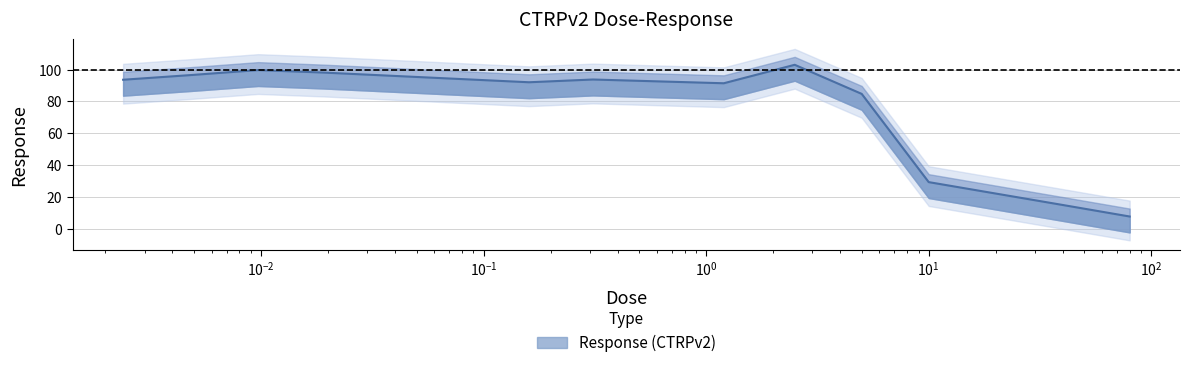

At which category does the data reach its first local valley?

0.16